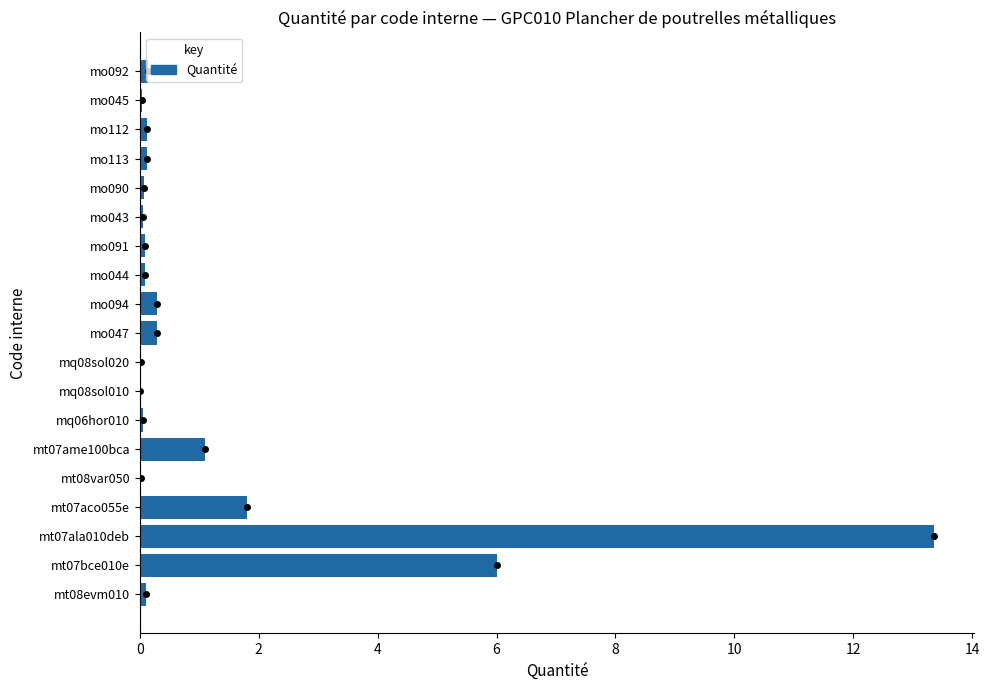

Count the number of categories in the chart.

19